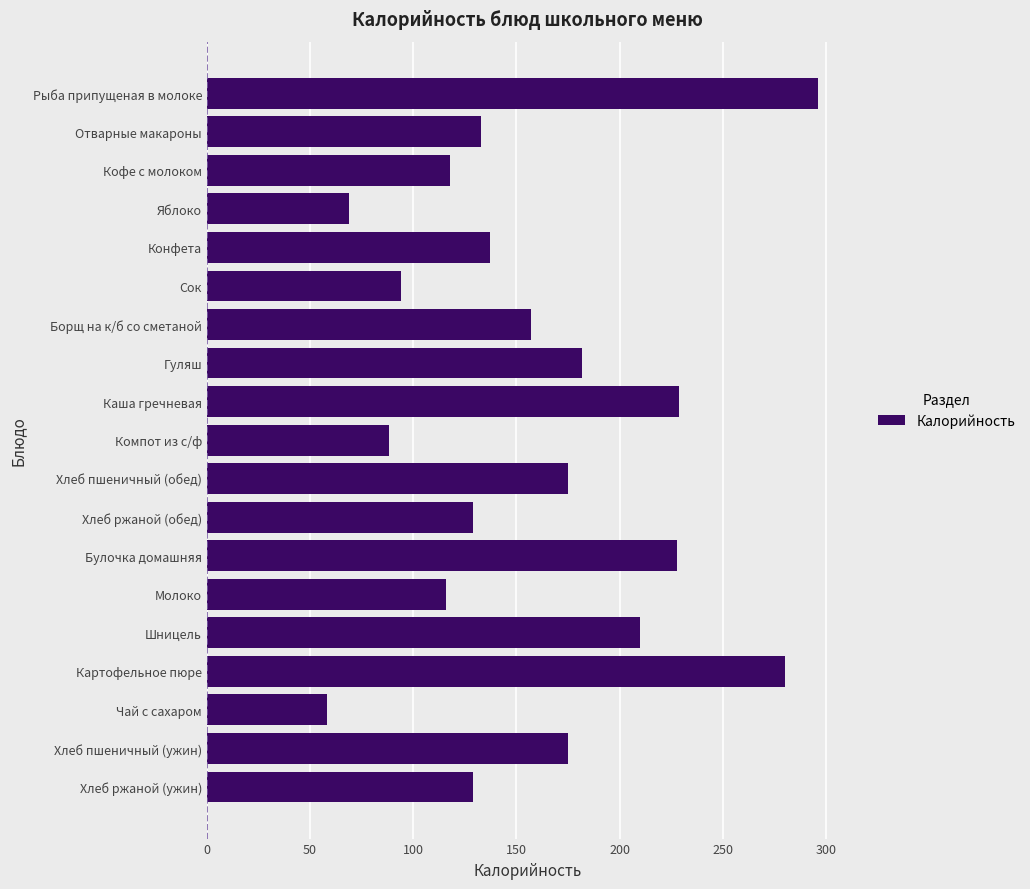

What is the label of the 1st bar from the top?

Рыба припущеная в молоке